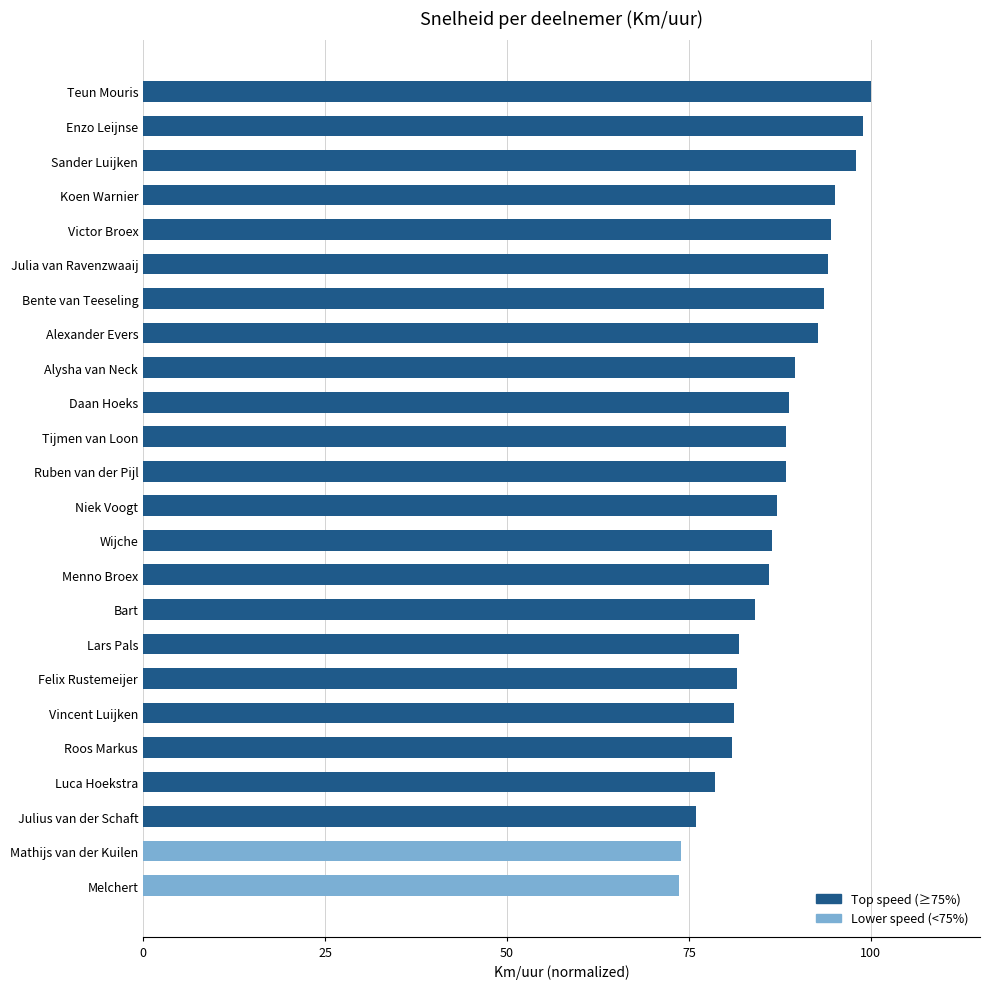

What is the value of the 23rd bar from the top?

74.0